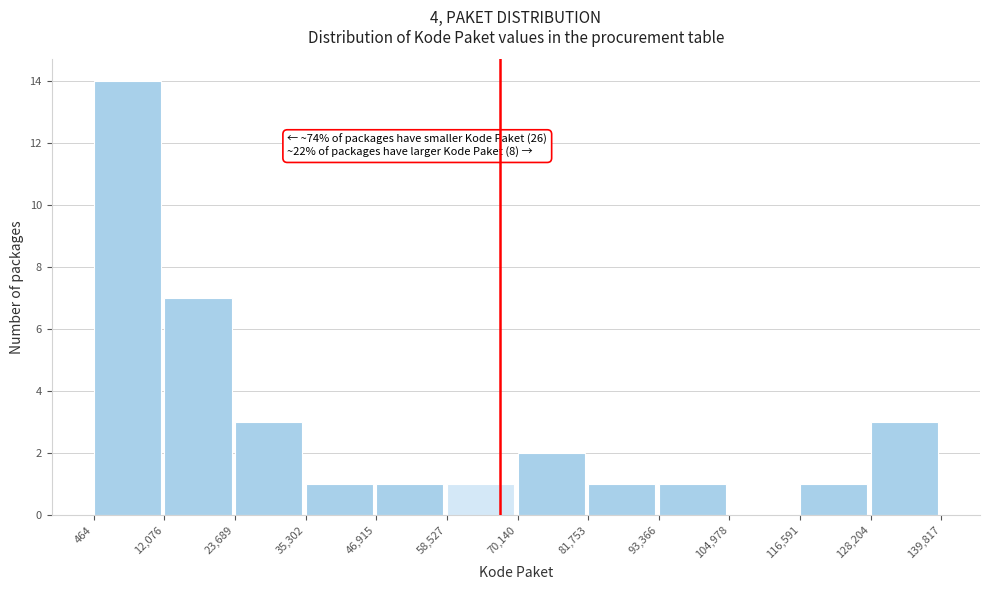

Over which range of the x-axis is the bar tallest?

464 to 12,076